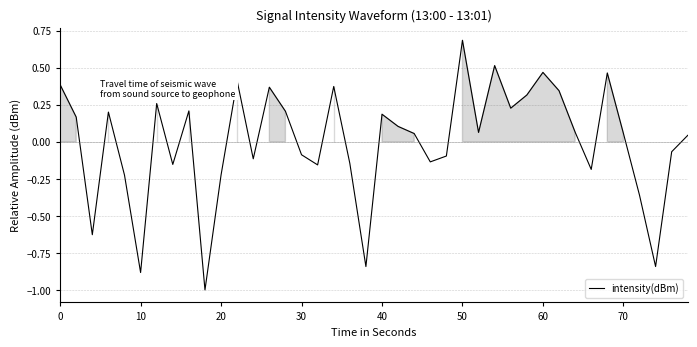

What is the difference between the maximum and minimum values?

1.7